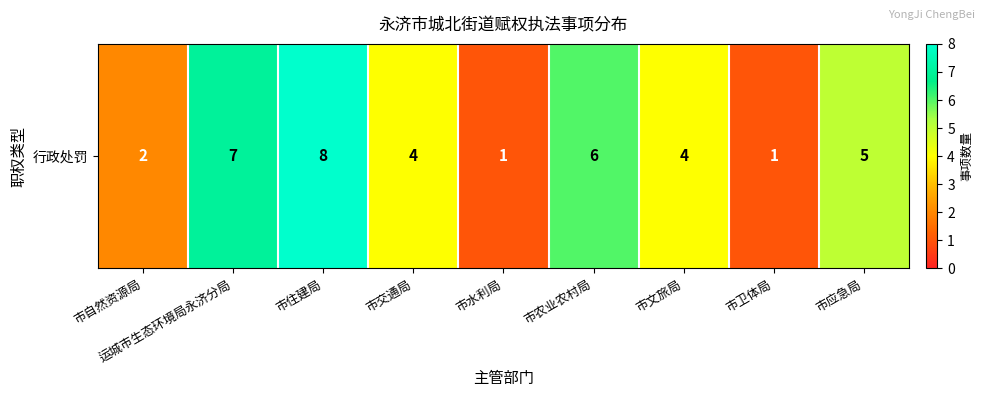

What is the change in value from 市农业农村局 to 市应急局?

-1